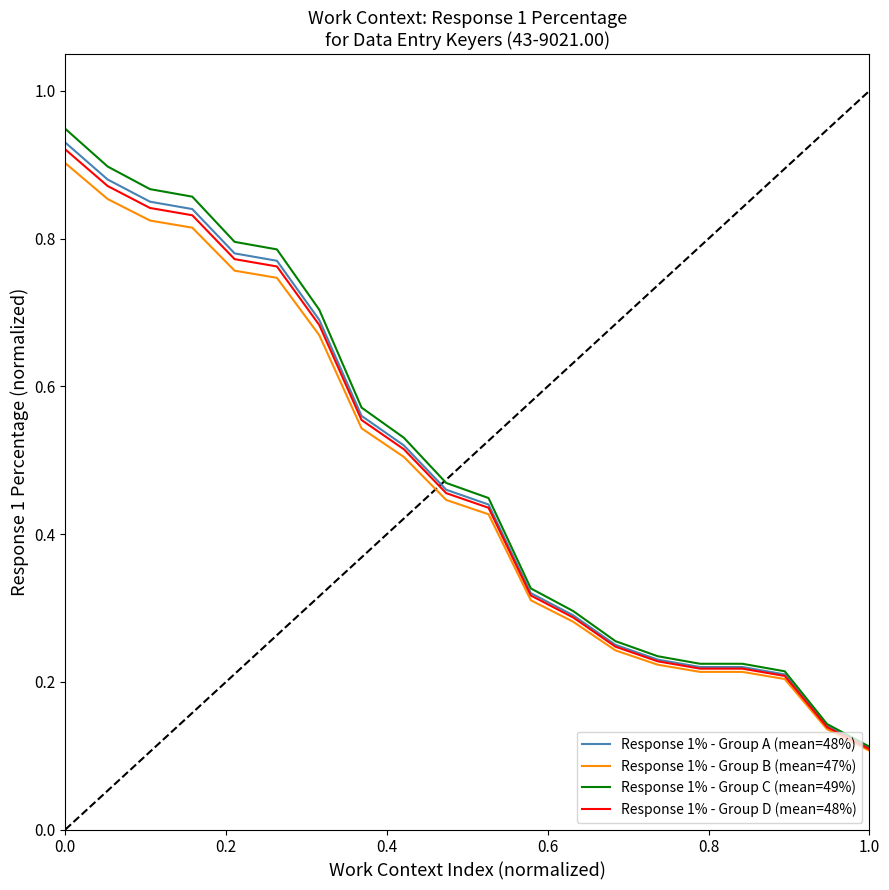

How many lines are shown in the chart?

4